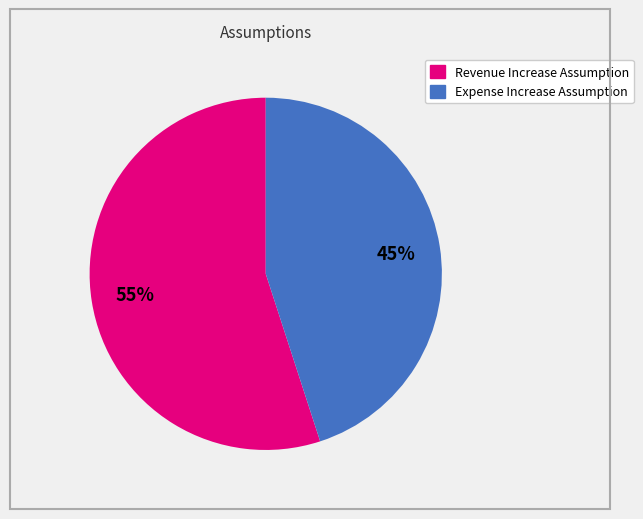

To the nearest percent, what is the difference between the largest and smallest slice percentages?

10%